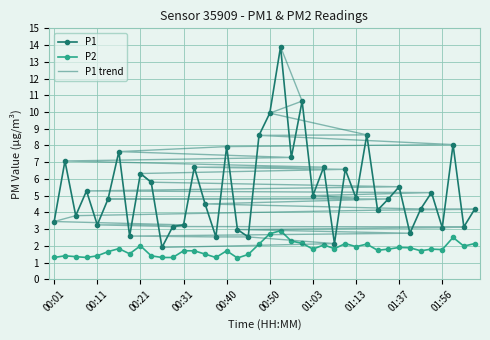

Count the number of data series in this chart.

3